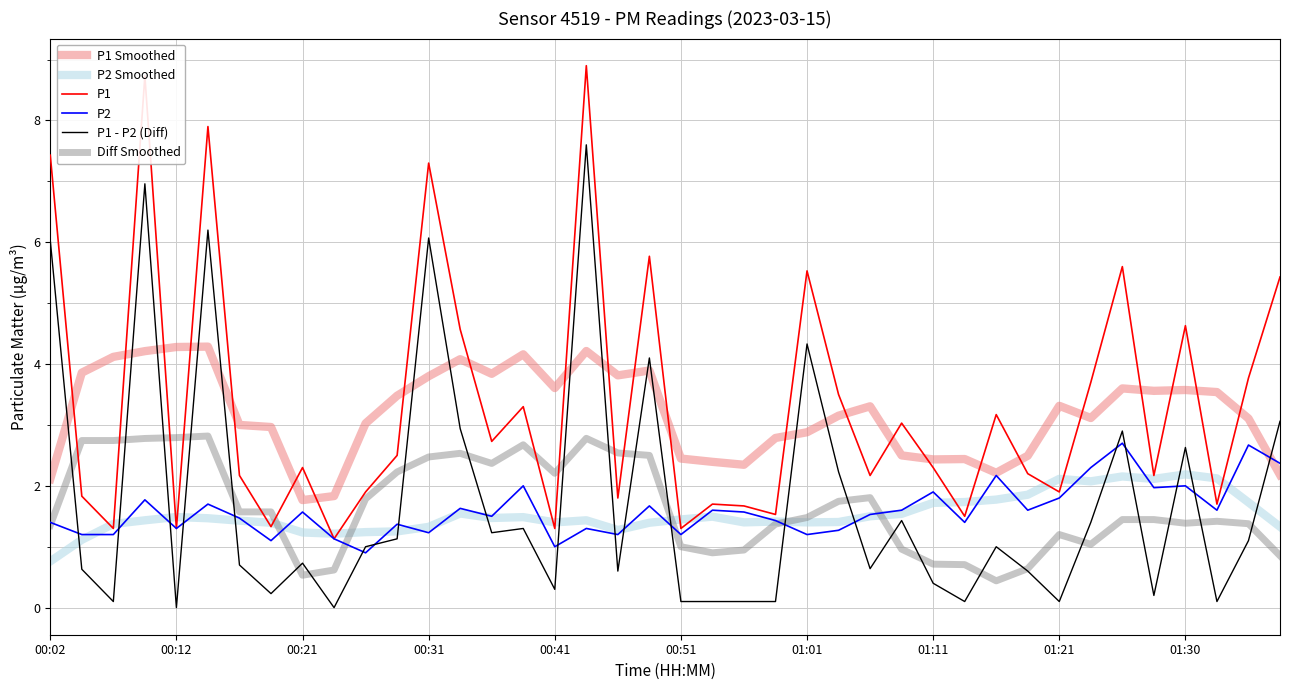

What is the greatest value displayed?

8.9